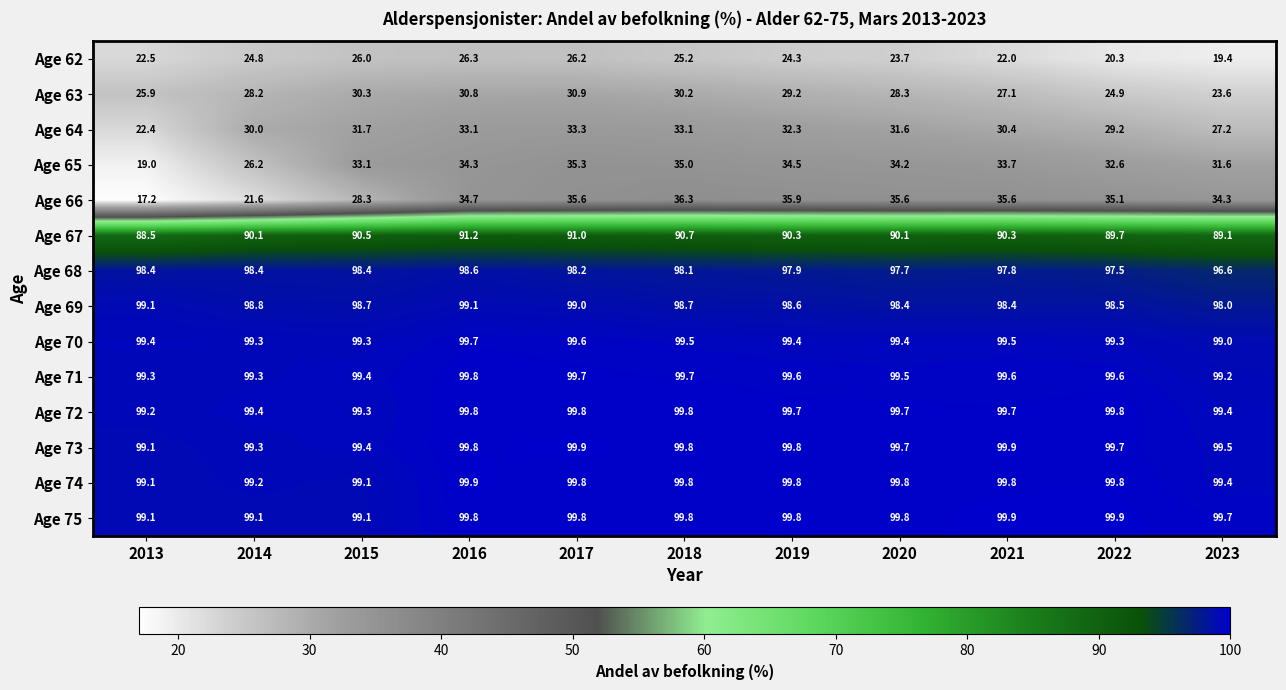

What is the sum of the Age 64 values at 2023 and 2015?

58.9